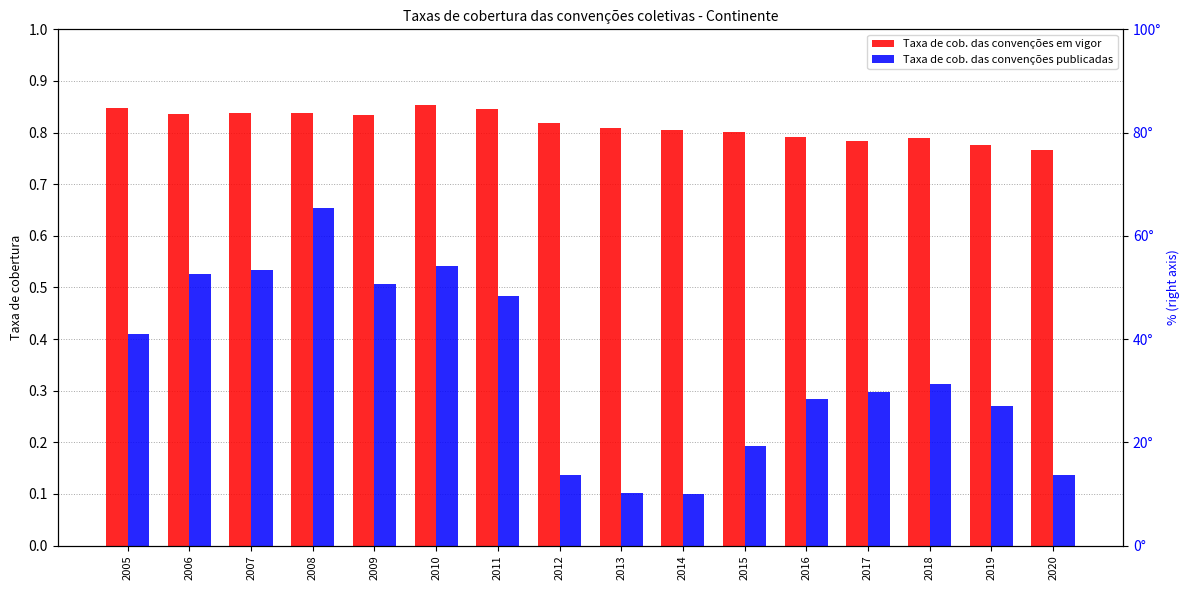

What is the sum of all Taxa de cob. das convenções publicadas values?

5.5